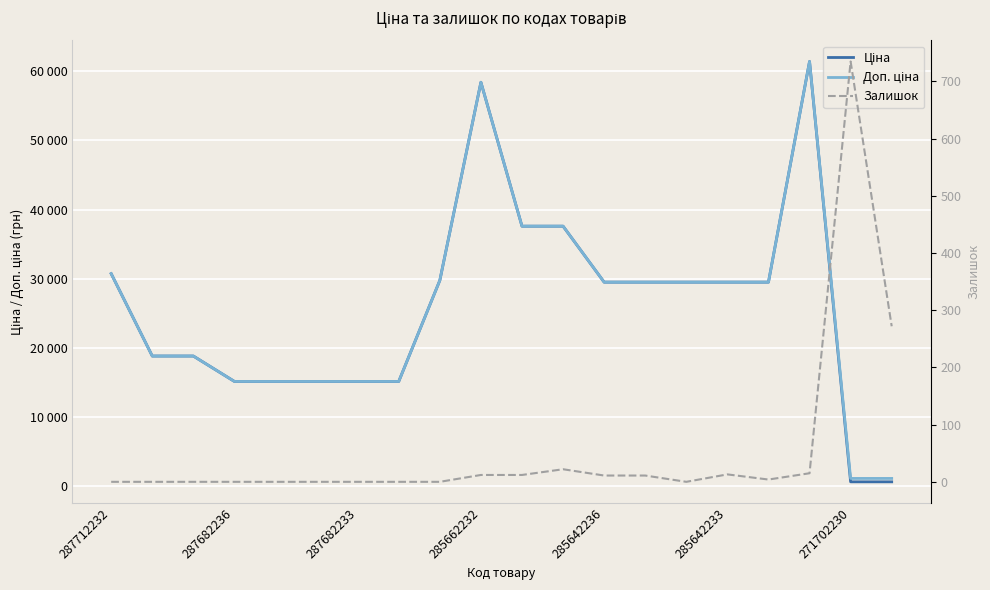

True or false: Доп. ціна and Залишок intersect in this chart.

False